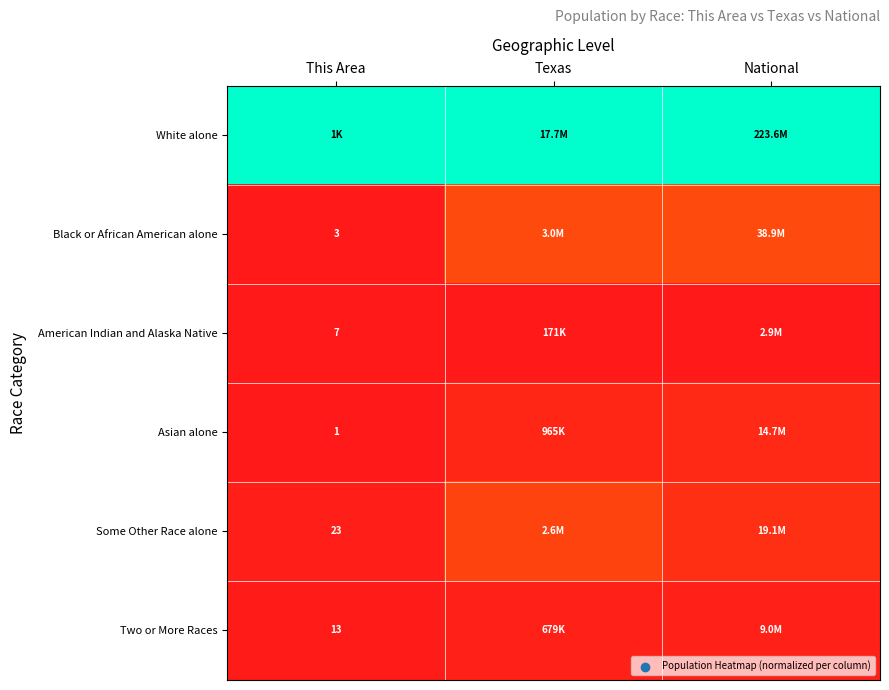

Is the value of Black or African American alone at This Area greater than the value of Some Other Race alone at This Area?

No